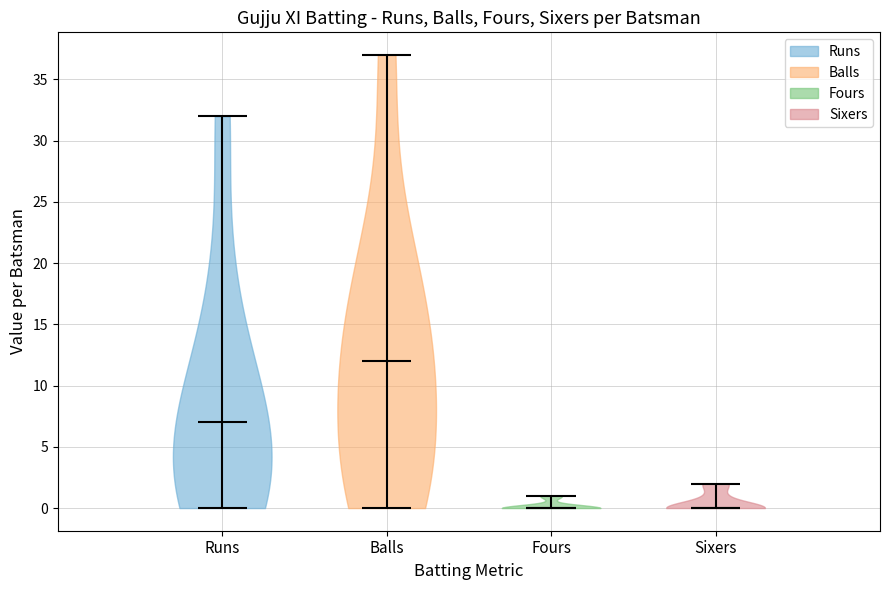

Reading left to right, read every violin against the y-axis: where its median line is, and the lowest and highest points it reaches. The values are not printed on the chart, so give them approximately, as read against the axis.

Runs: median line 7, lowest point 0, highest point 32
Balls: median line 12, lowest point 0, highest point 37
Fours: median line 0, lowest point 0, highest point 1
Sixers: median line 0, lowest point 0, highest point 2